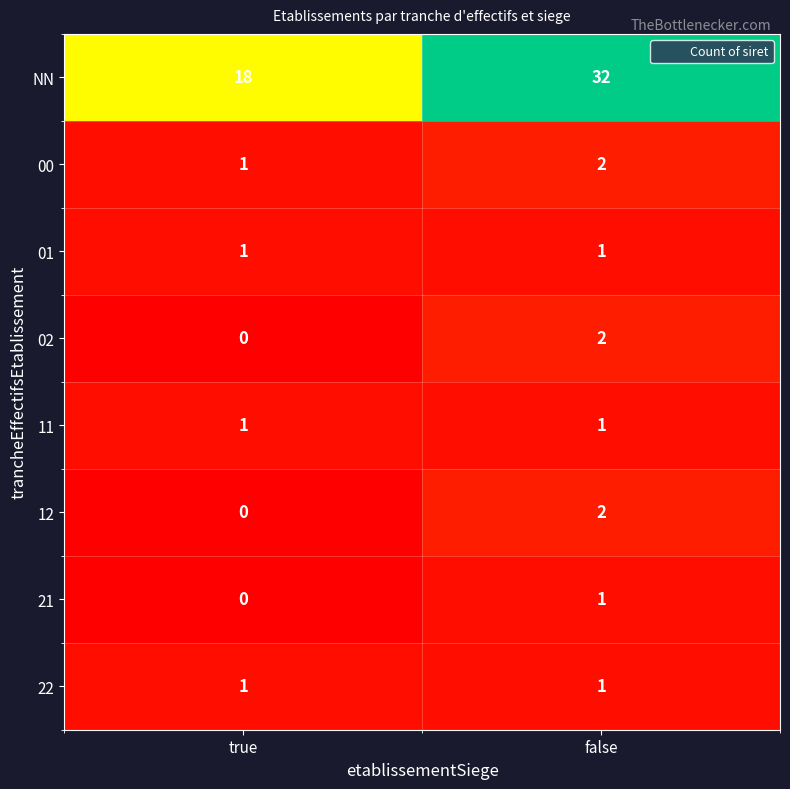

Reading left to right, list all the values displayed in this chart.

NN: 18	32
00: 1	2
01: 1	1
02: 0	2
11: 1	1
12: 0	2
21: 0	1
22: 1	1